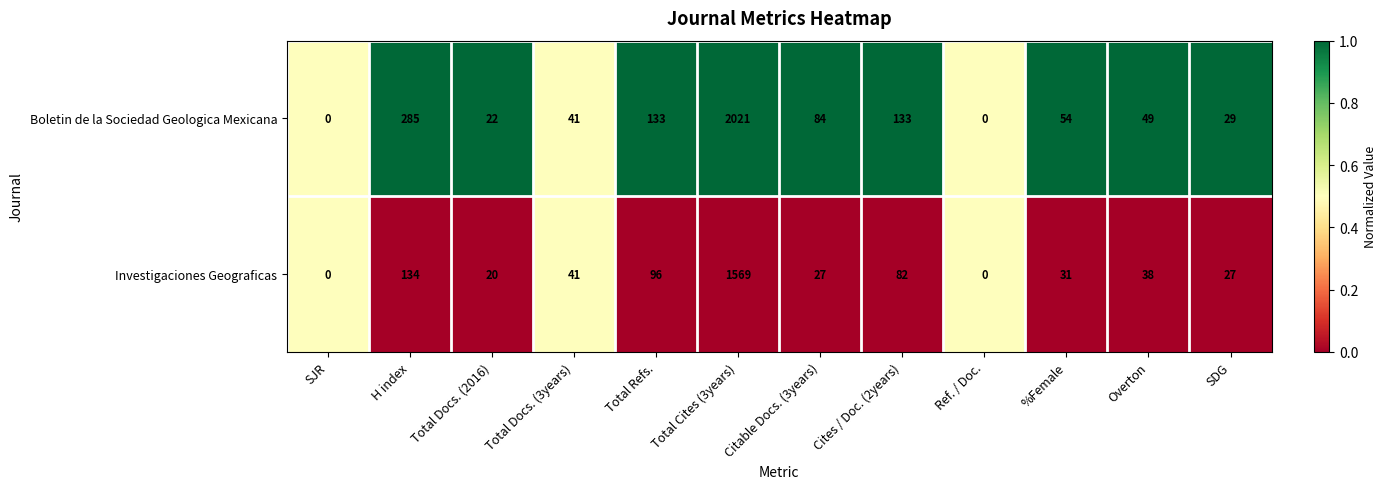

True or false: Boletin de la Sociedad Geologica Mexicana has a value of 189 at Total Refs..

False